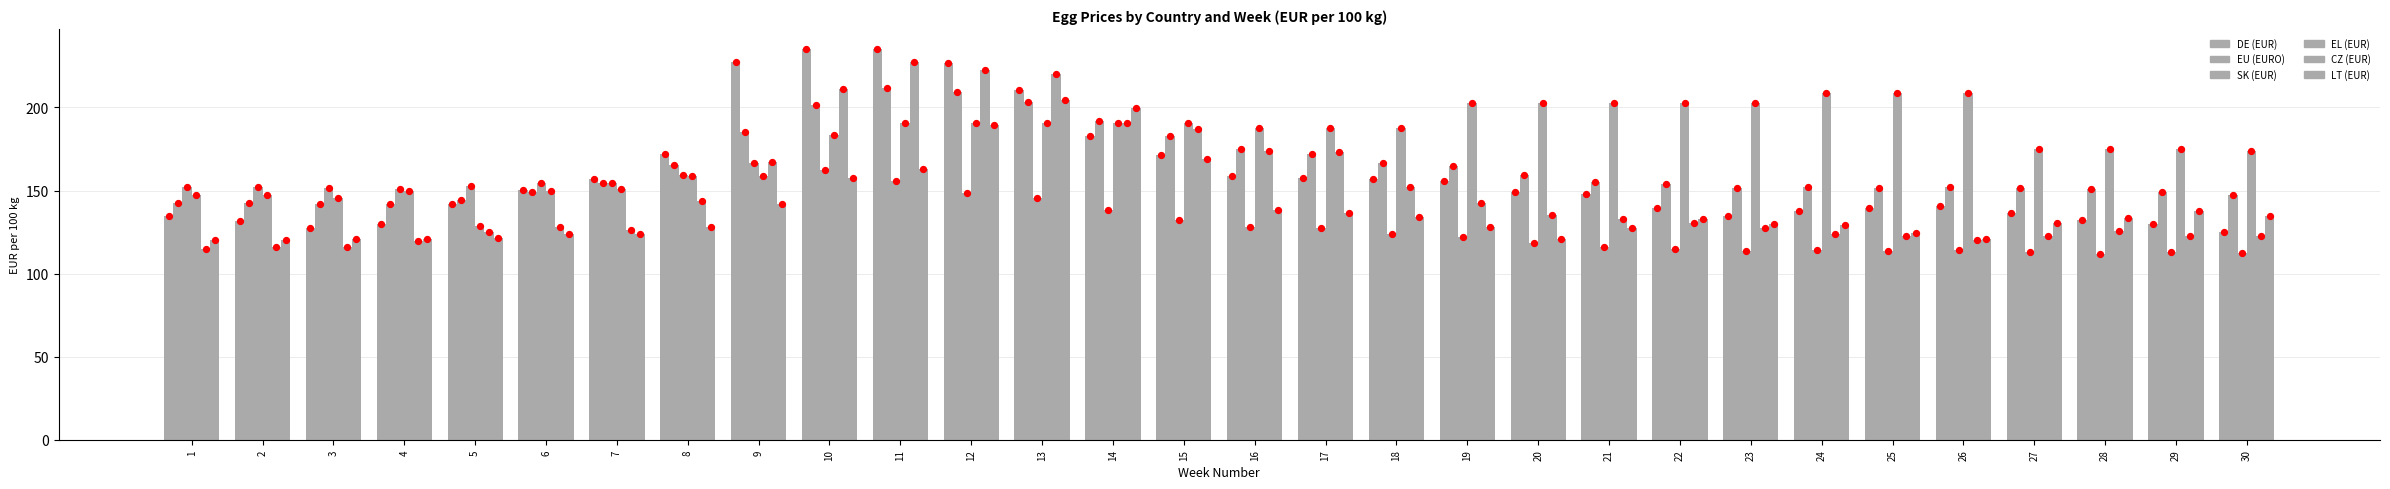

Which series has the largest total across all categories?

EL (EUR)